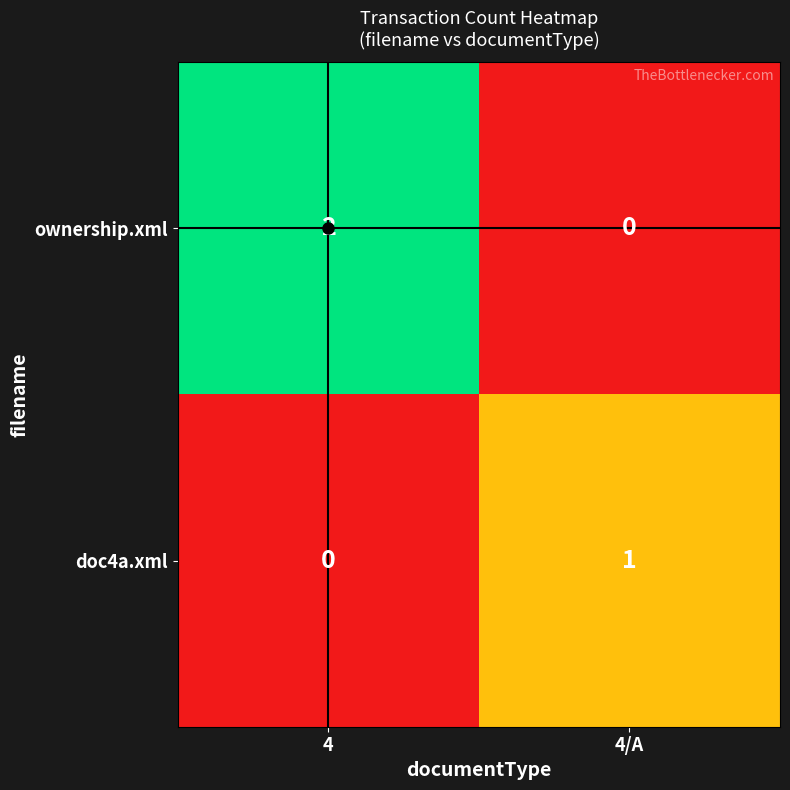

Between 4 and 4/A, which series saw the biggest shift?

ownership.xml